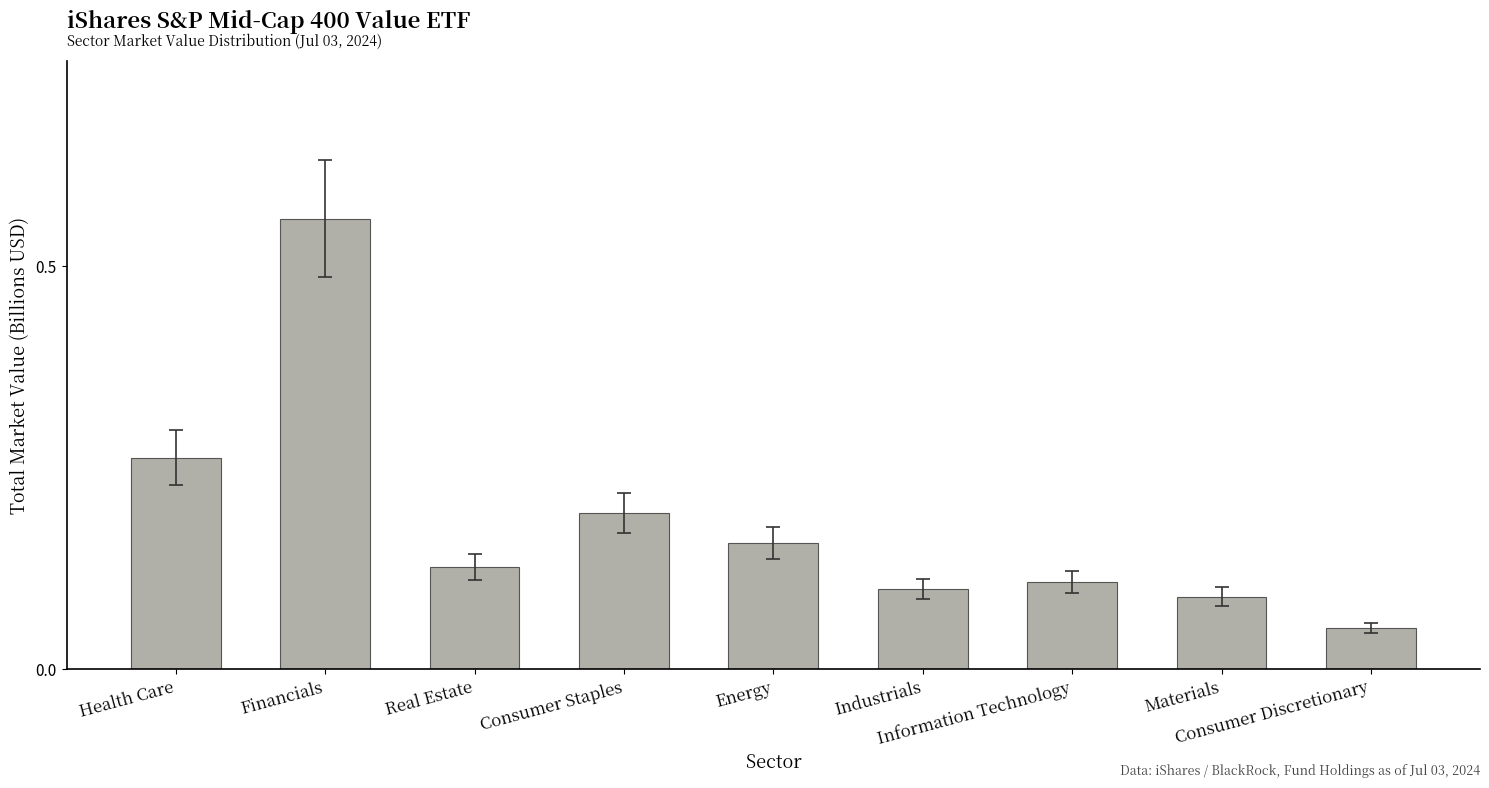

What is the sum of all values?

1.6